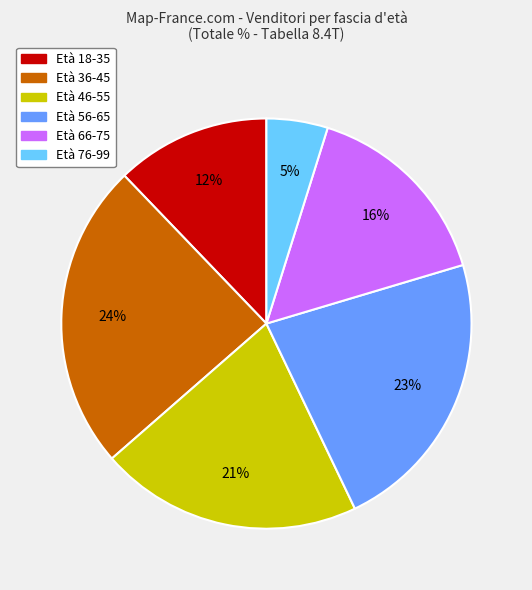

Does any single category account for the majority?

No